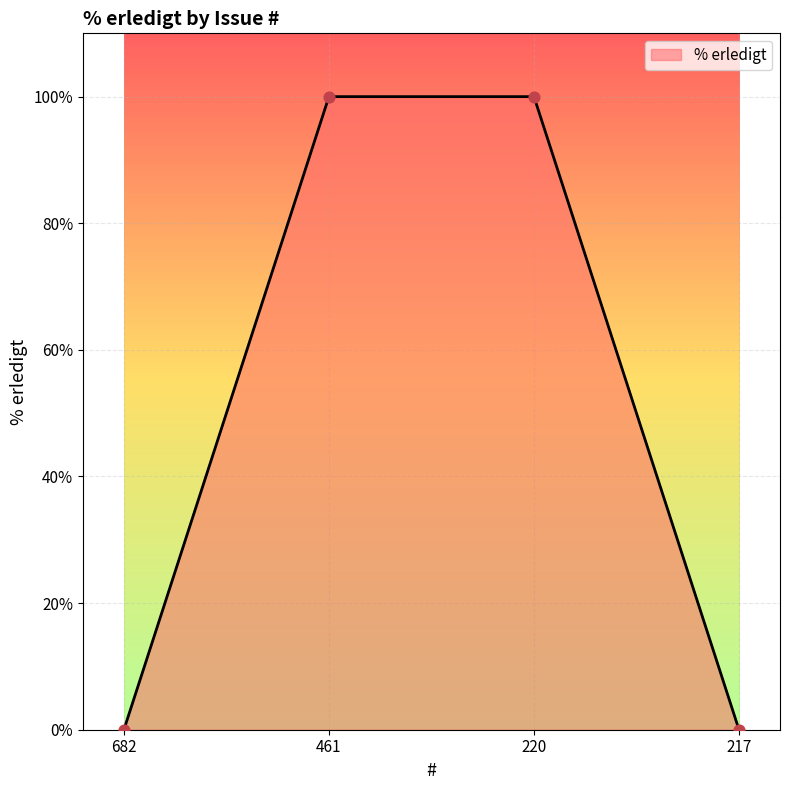

What is the change in value from 461 to 217?

-100